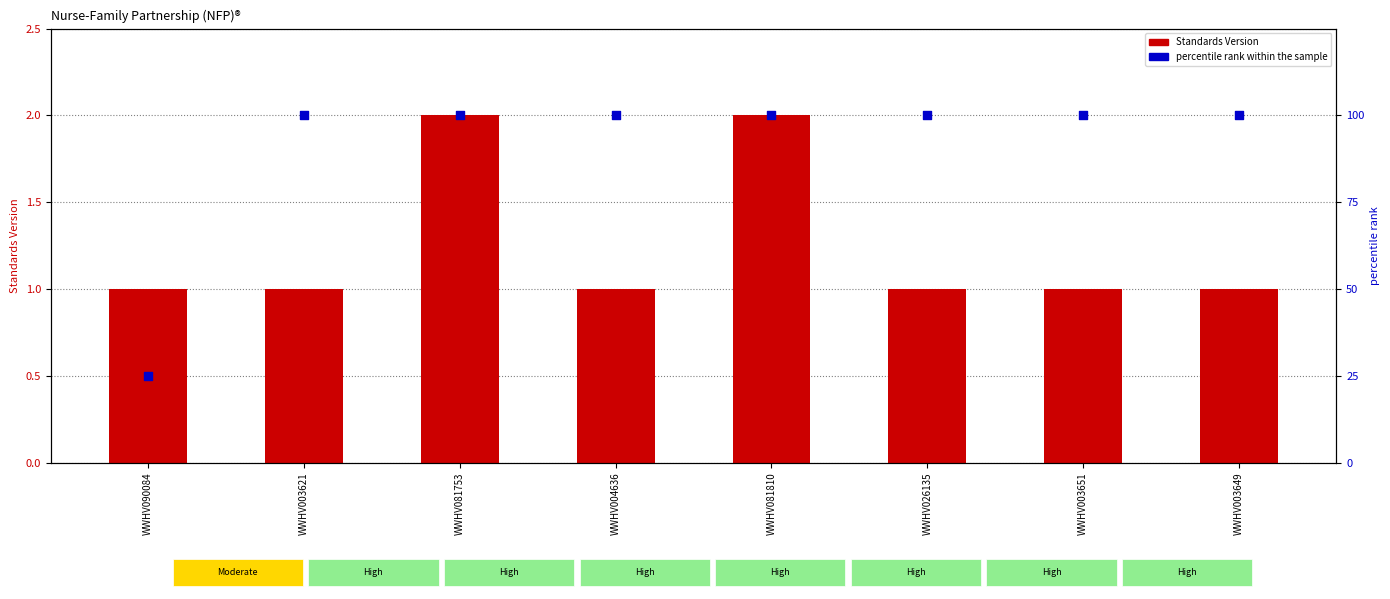

What is the total value across all series at WWHV003651?

101